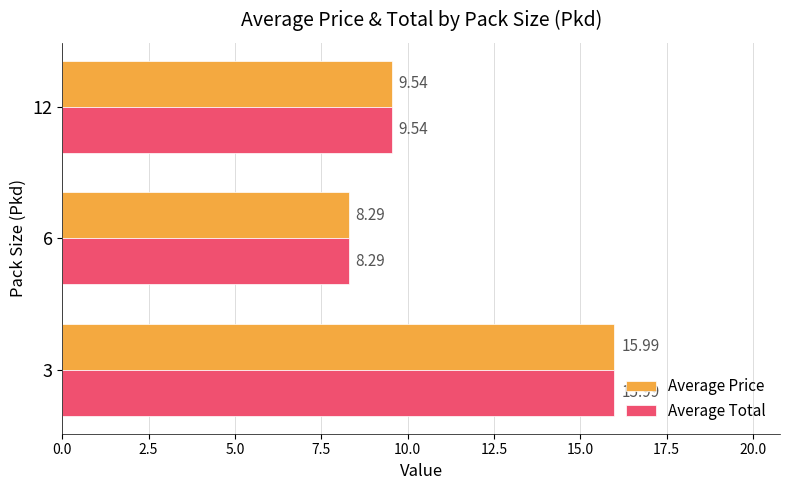

What is the sum of the Average Total values at 6 and 3?

24.3